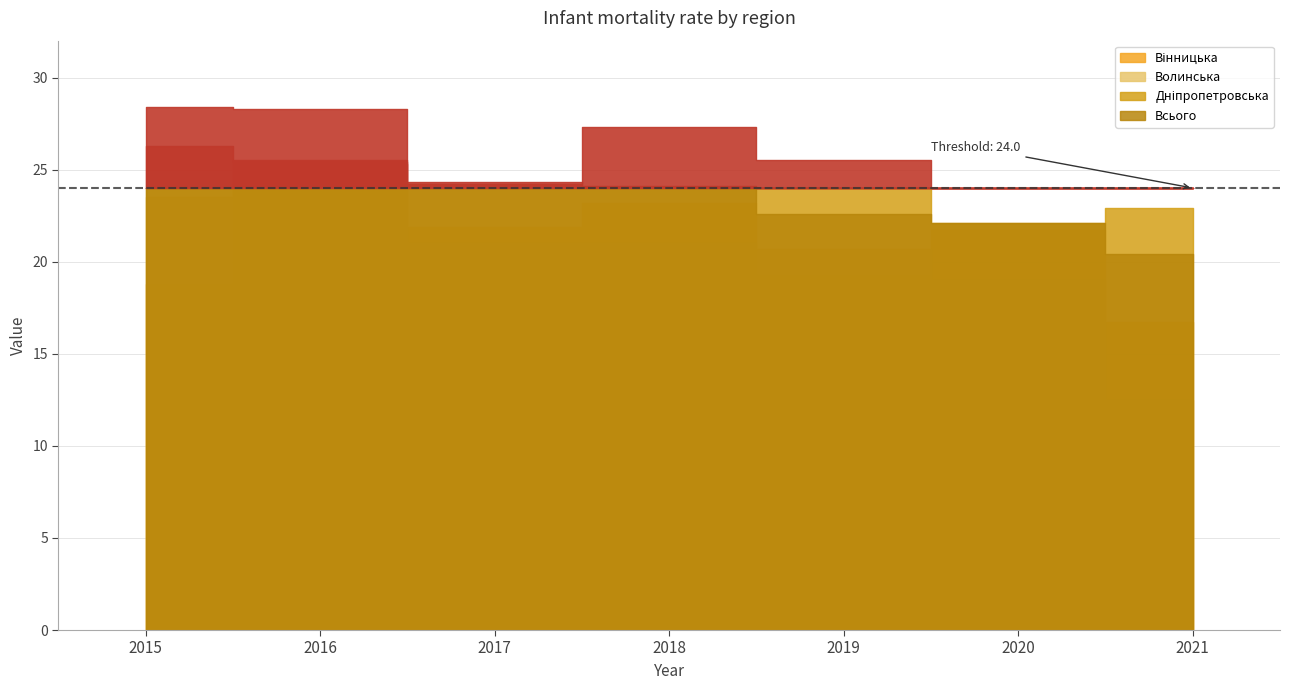

Does the chart have visible grid lines?

Yes